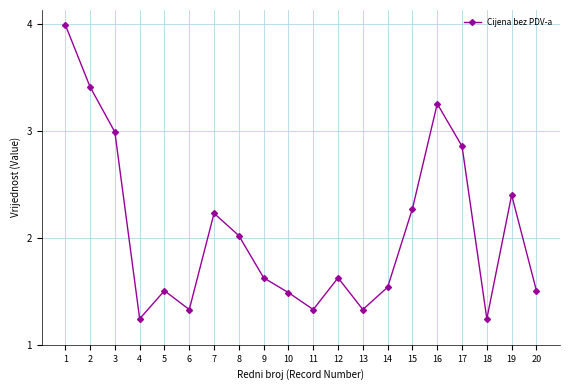

How many points are lower than both their immediate neighbors (excluding endpoints)?

5